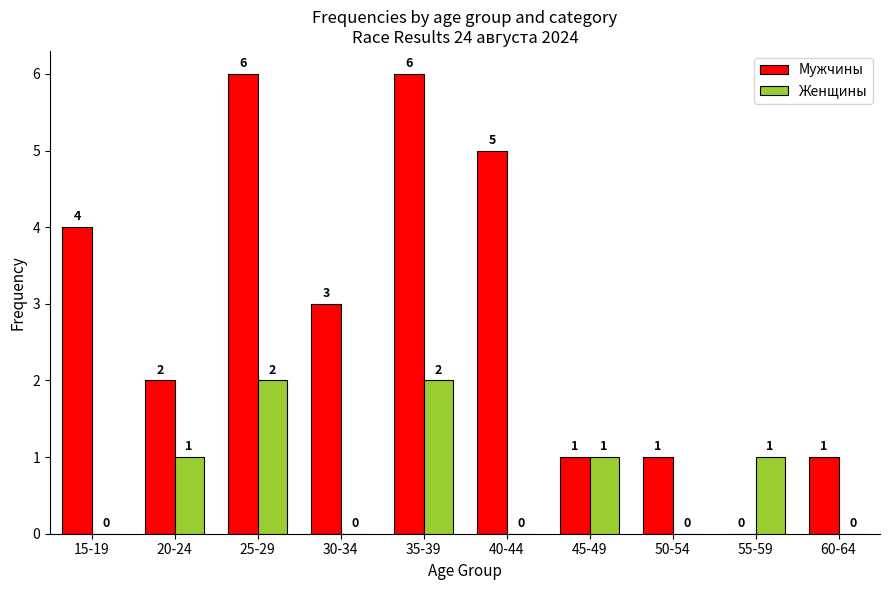

How many series are shown in this chart?

2